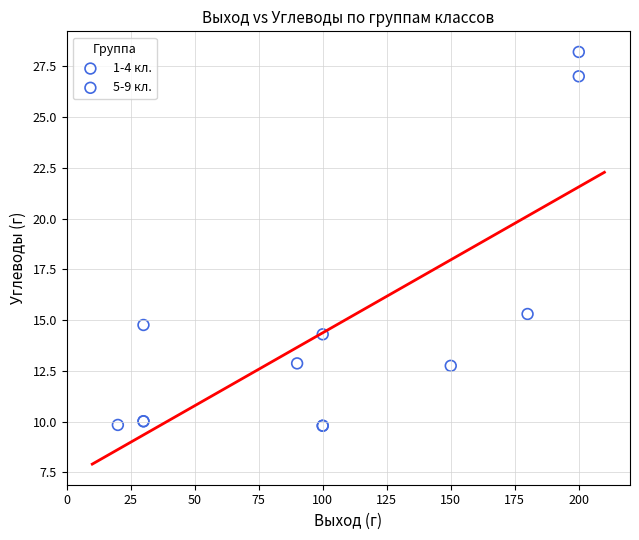

Which series reaches the maximum Y coordinate?

1-4 кл.